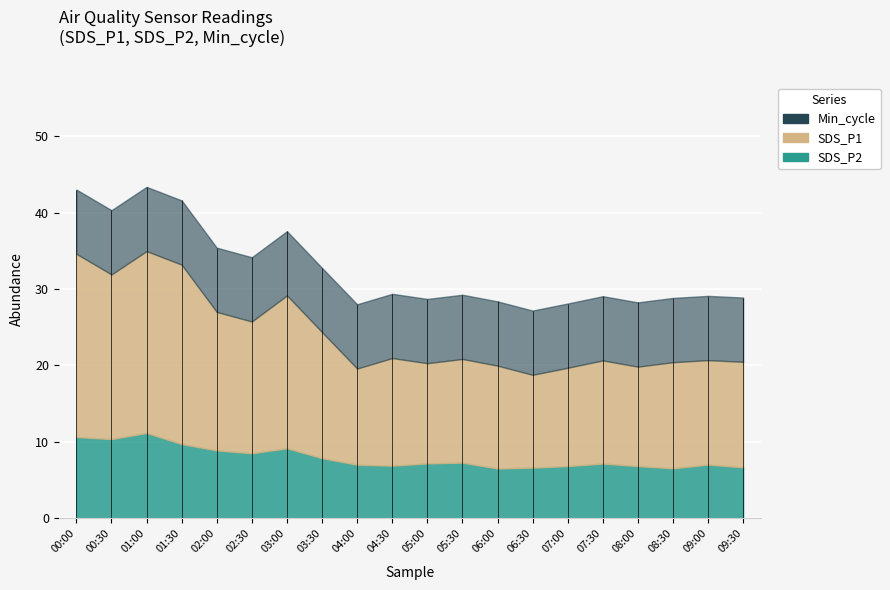

What is the sum of the SDS_P2 values at 04:30 and 05:00?

14.1